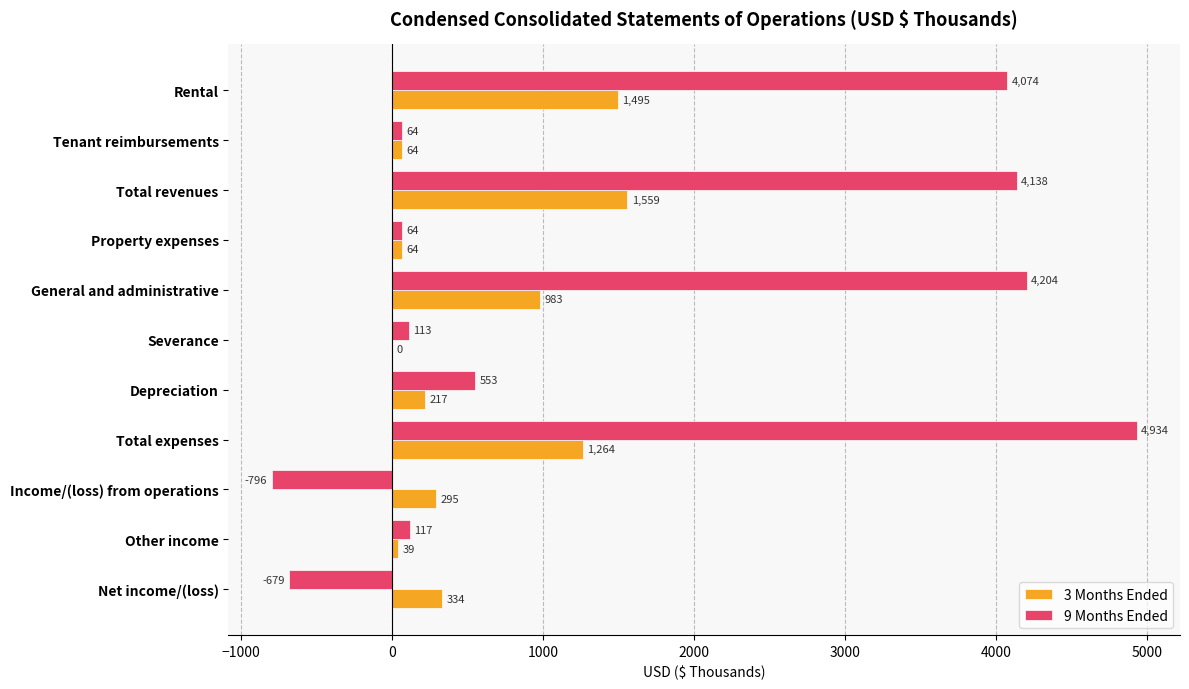

The value of 3 Months Ended at Tenant reimbursements is 64. True or false?

True